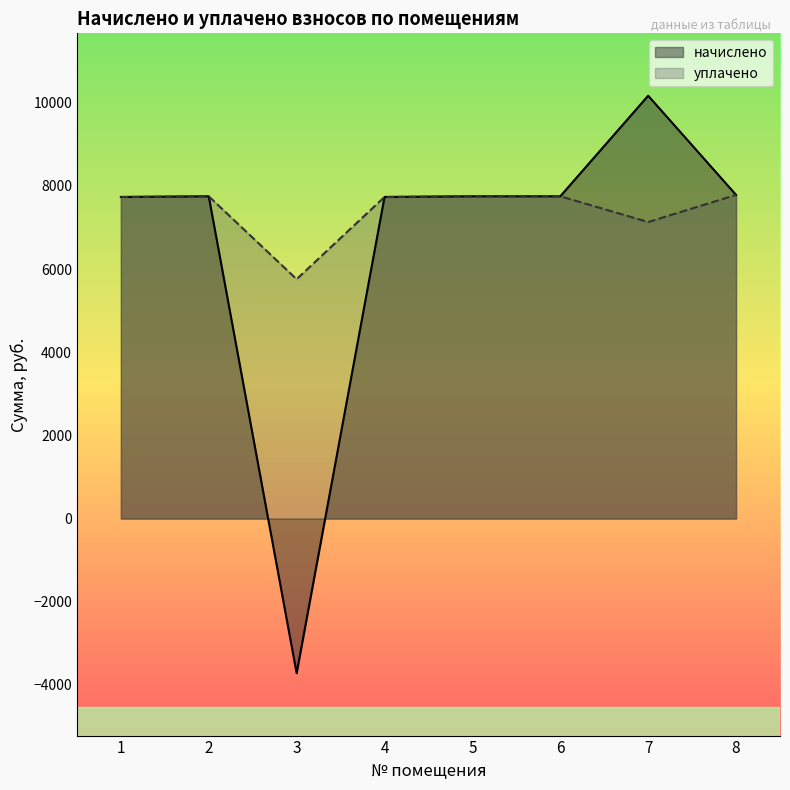

What value does the начислено series have at 6?

7750.1